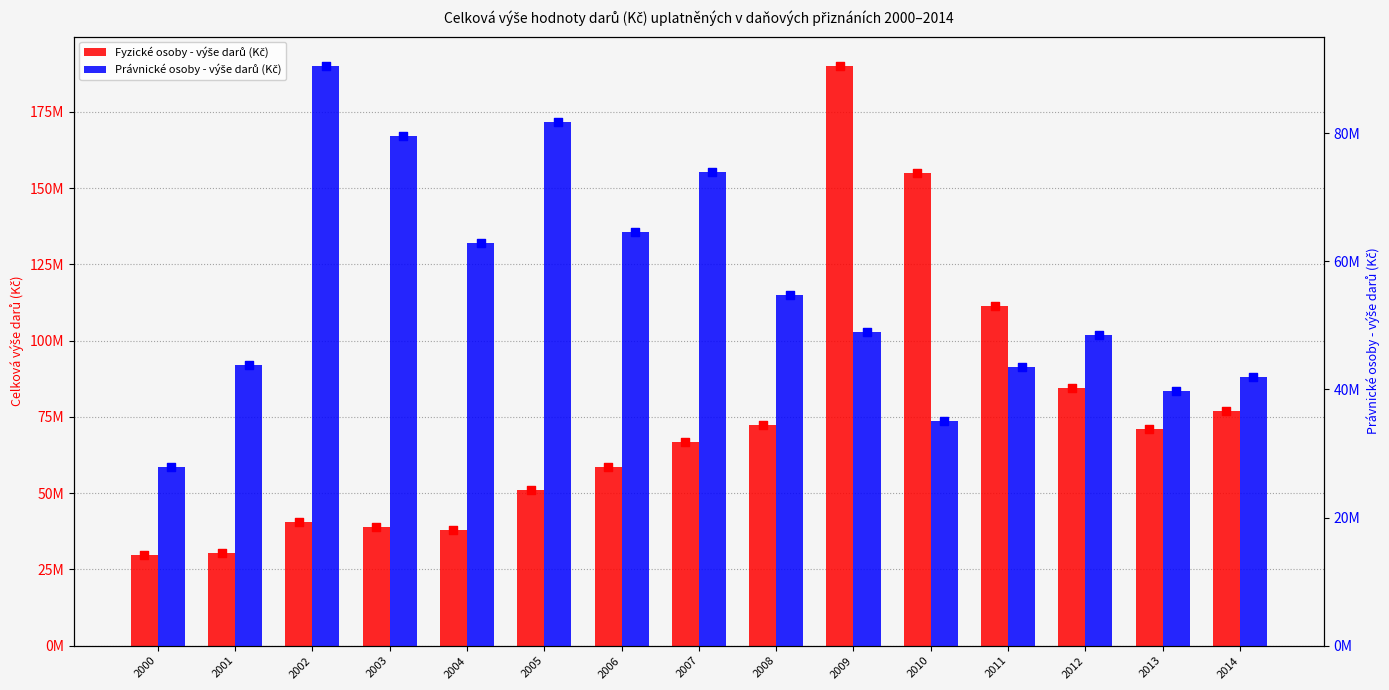

Which series has the largest Y range (max minus min)?

Fyzické osoby - výše darů (Kč)